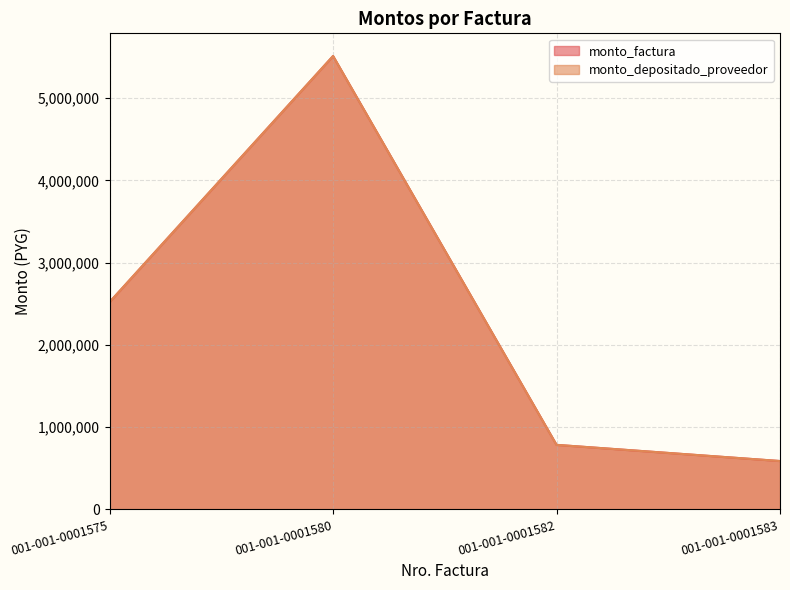

True or false: monto_depositado_proveedor and monto_factura cross at least once.

False